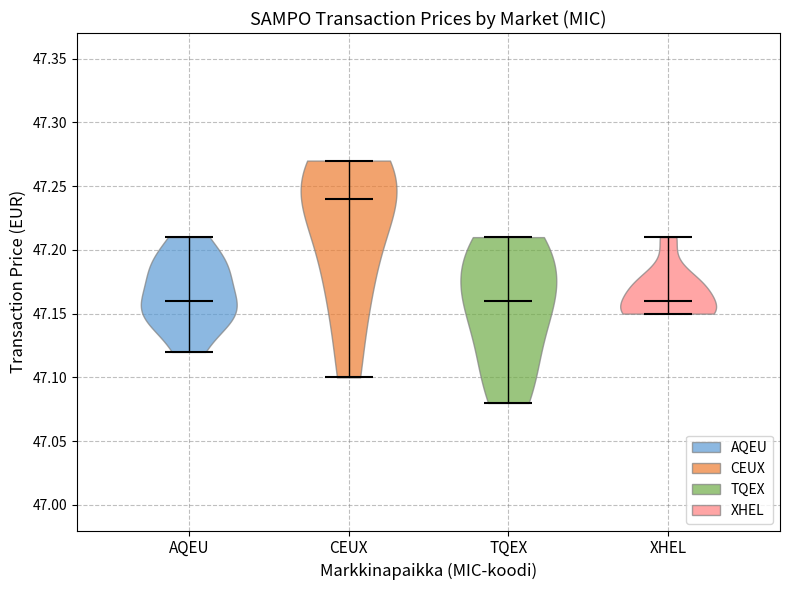

Reading left to right, read every violin against the y-axis: where its median line is, and the lowest and highest points it reaches. The values are not printed on the chart, so give them approximately, as read against the axis.

AQEU: median line 47.16, lowest point 47.12, highest point 47.21
CEUX: median line 47.24, lowest point 47.10, highest point 47.27
TQEX: median line 47.16, lowest point 47.08, highest point 47.21
XHEL: median line 47.16, lowest point 47.15, highest point 47.21